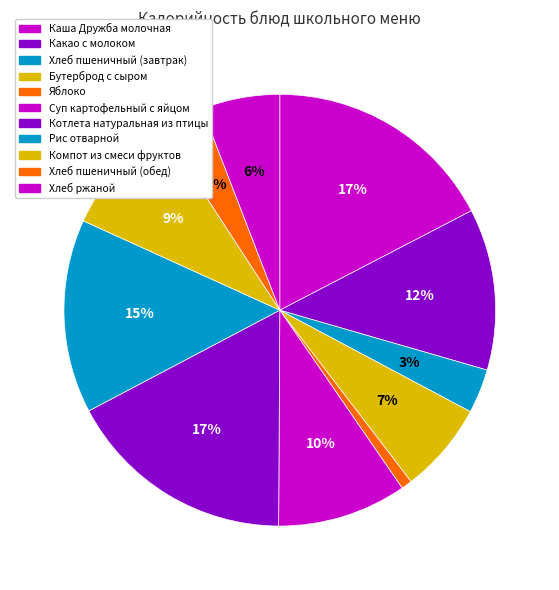

Rank the categories by value from highest to lowest.

Каша Дружба молочная, Котлета натуральная из птицы, Рис отварной, Какао с молоком, Суп картофельный с яйцом, Компот из смеси фруктов, Бутерброд с сыром, Хлеб ржаной, Хлеб пшеничный (завтрак), Хлеб пшеничный (обед), Яблоко